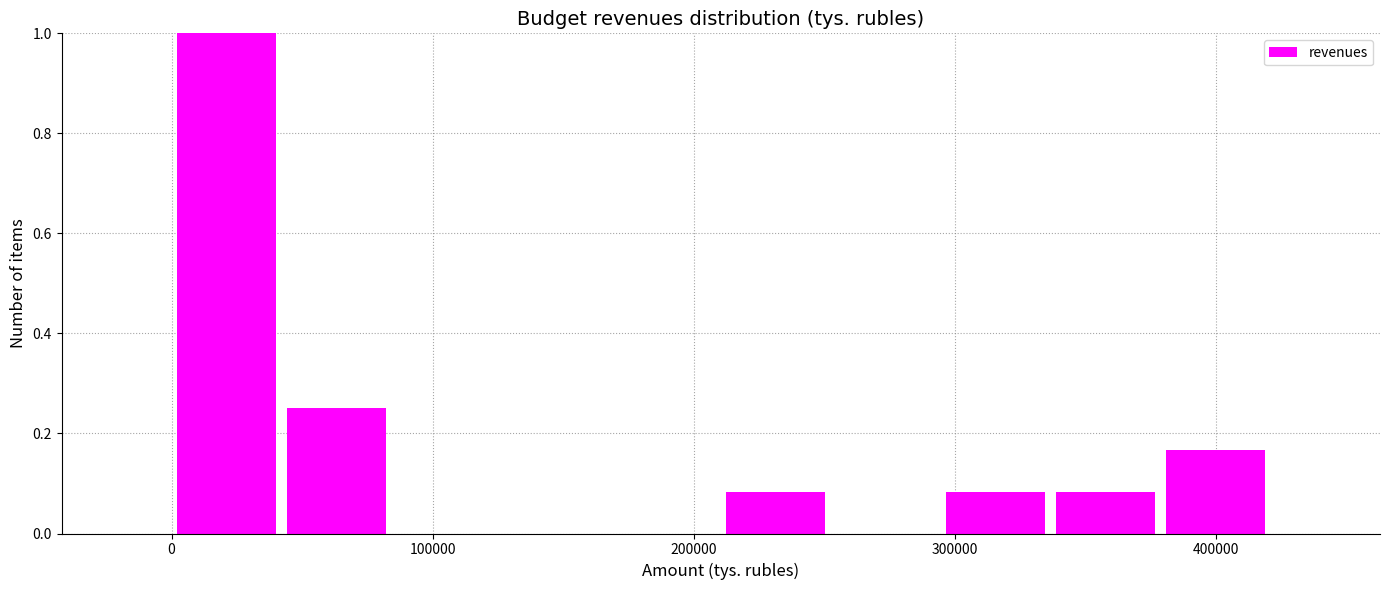

Which range on the x-axis has the tallest bar?

0 to 40000